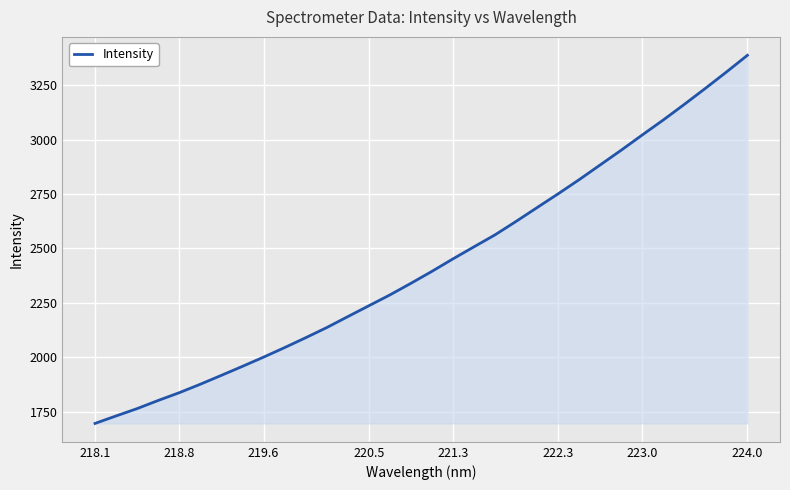

What is the smallest value displayed?

1695.4